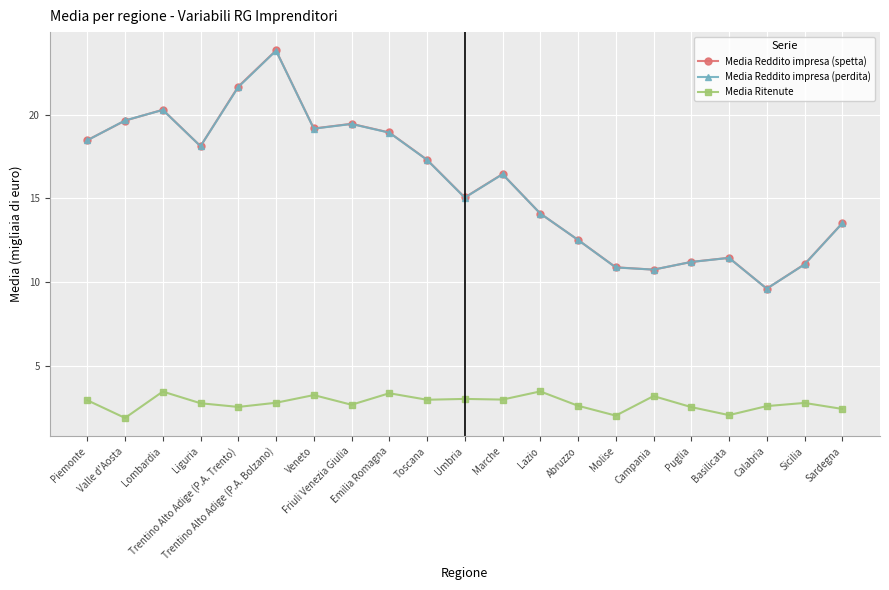

The Media Reddito impresa (perdita) series shows 4.5 at Piemonte. True or false?

False